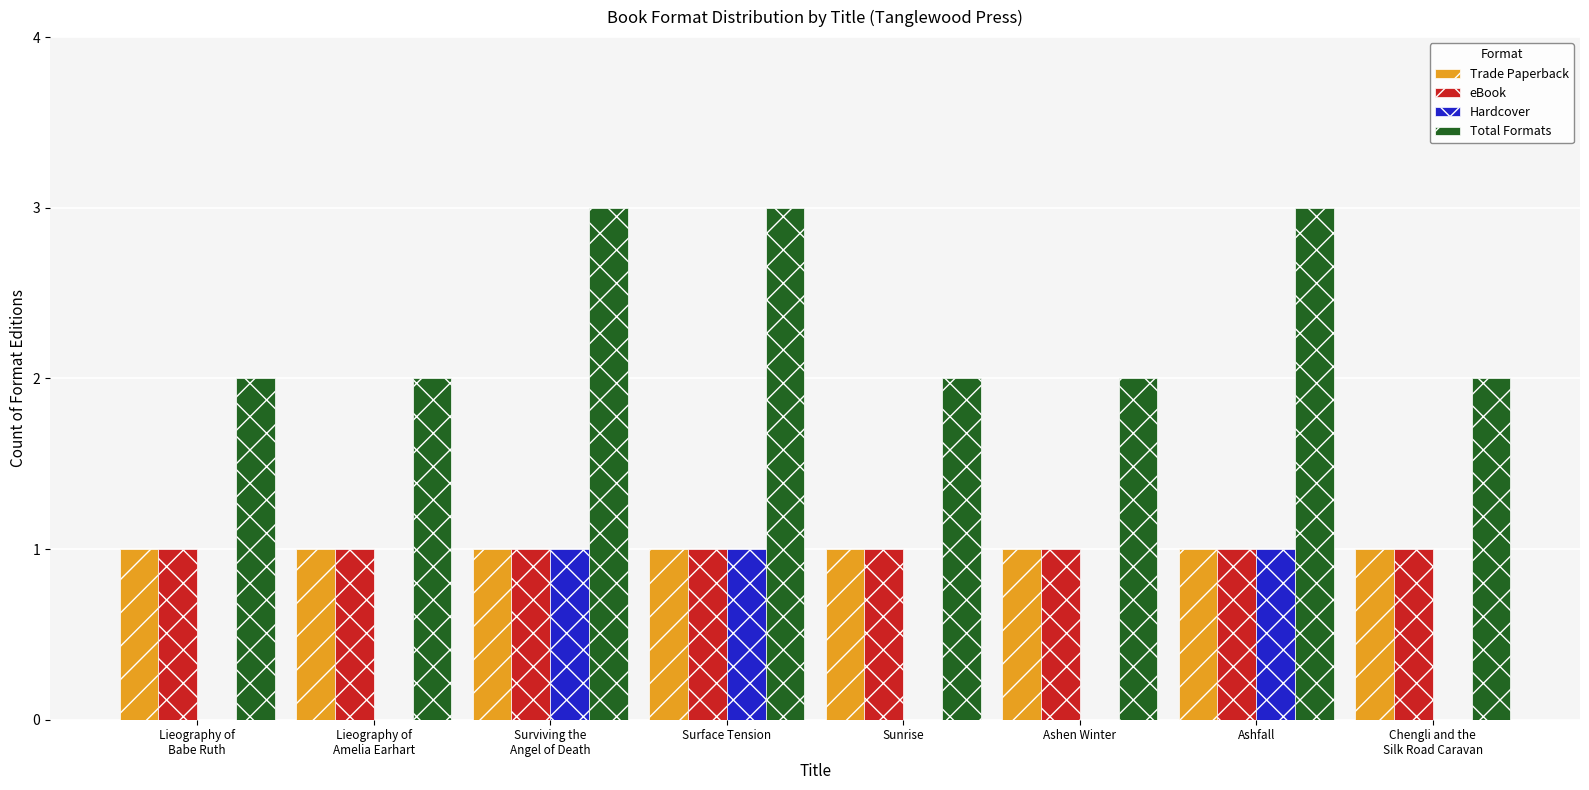

What is the sum of all eBook values?

8